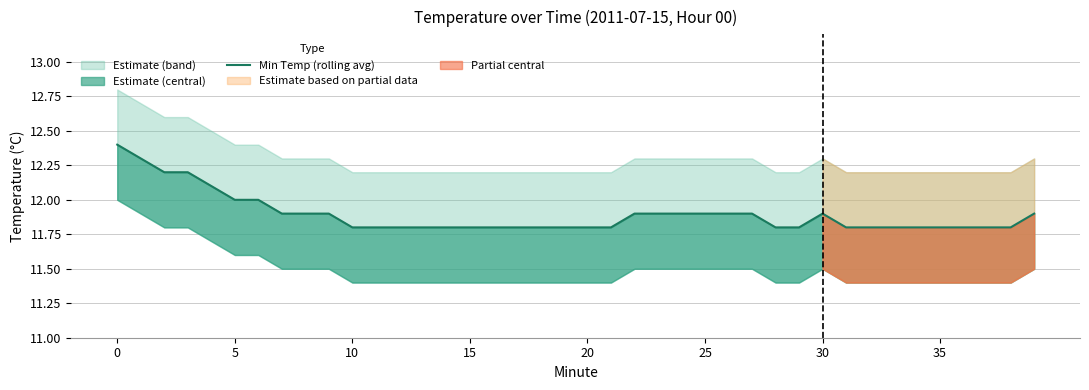

Count the values in the range 11 to 12.

35